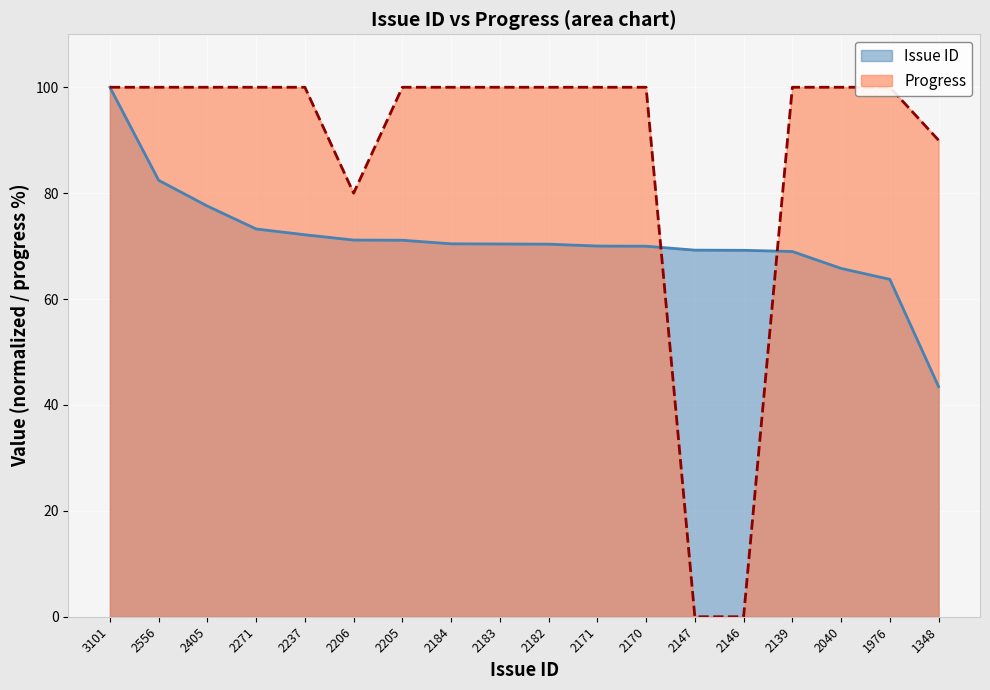

Is it true that Progress equals 100.0 at 2170?

True